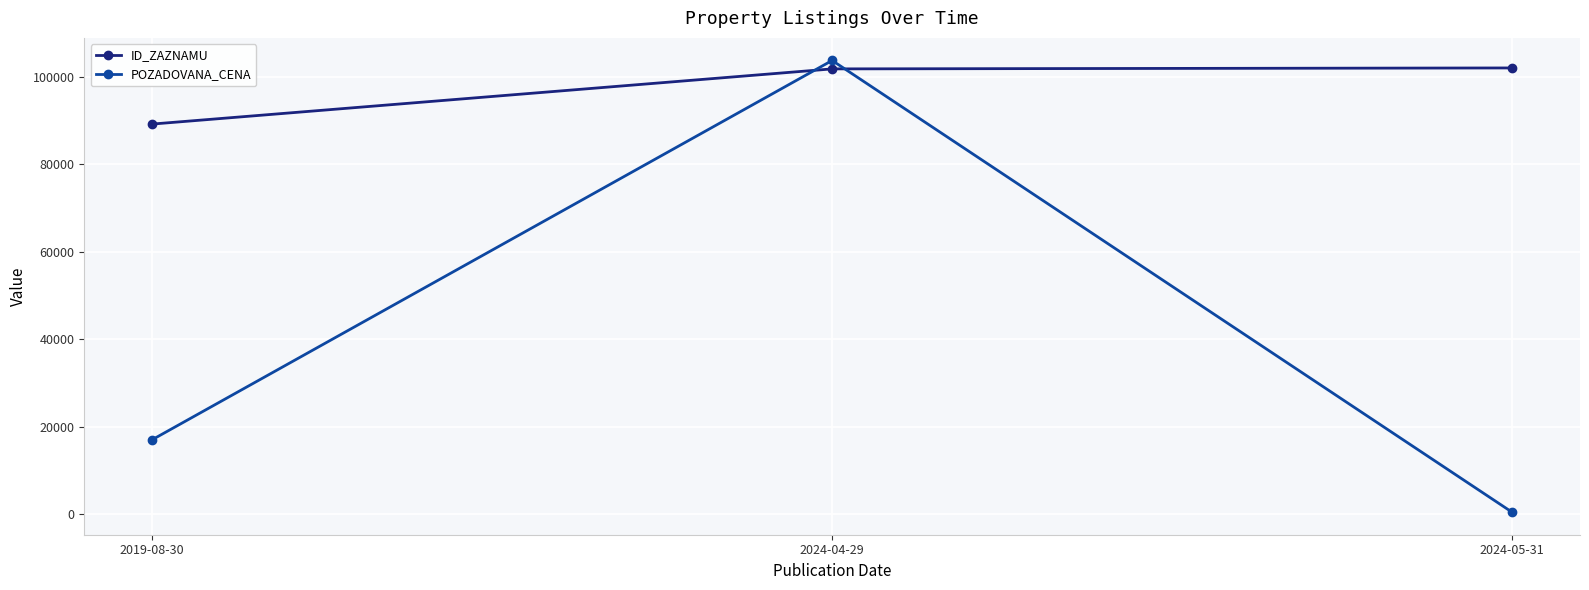

Rank the series by their maximum value, from lowest to highest.

ID_ZAZNAMU, POZADOVANA_CENA